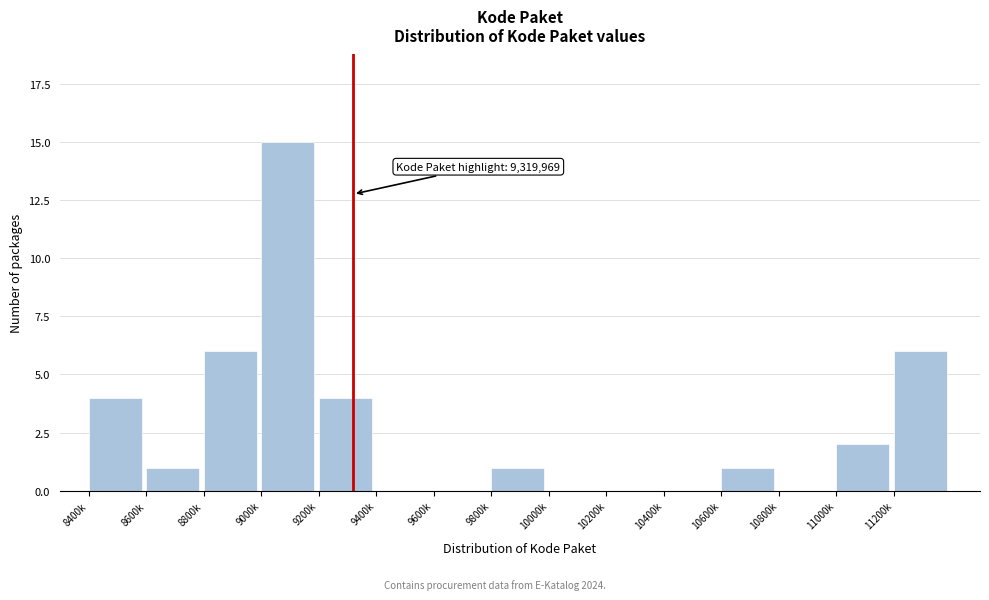

Reading left to right, what are all the values shown in this chart?

8400k=4	8600k=1	8800k=6	9000k=15	9200k=4	9400k=0	9600k=0	9800k=1	10000k=0	10200k=0	10400k=0	10600k=1	10800k=0	11000k=2	11200k=6